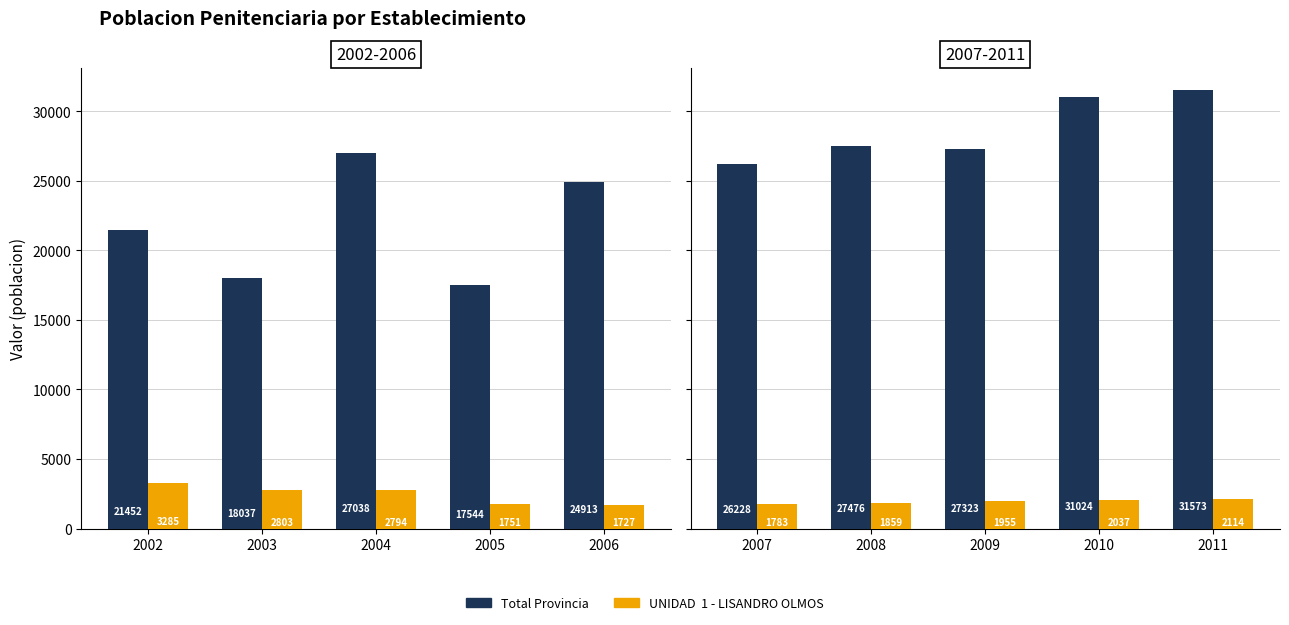

Does the chart contain stacked bars?

No